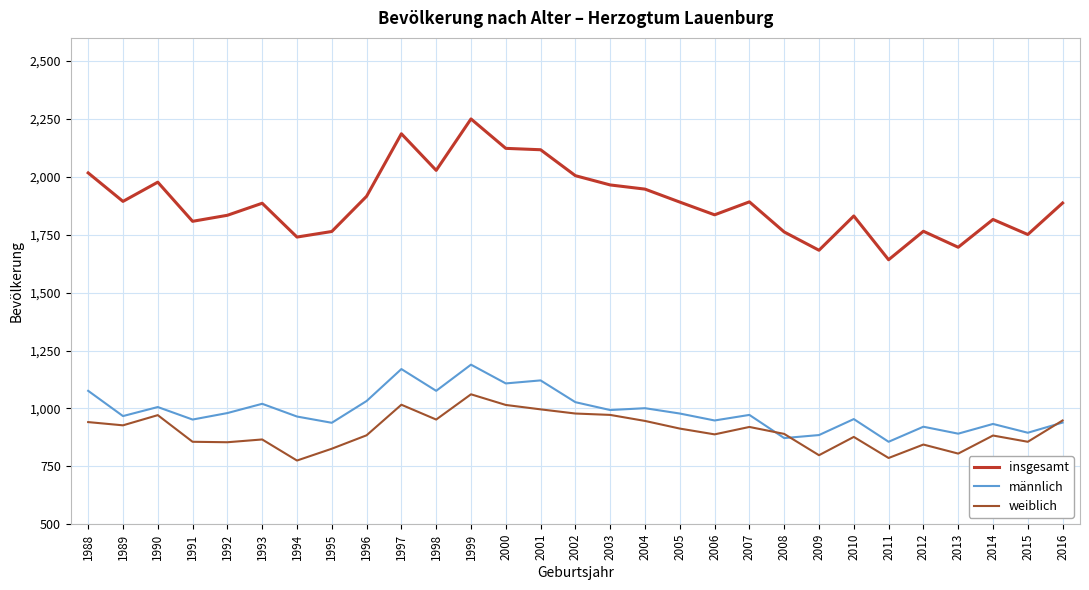

Which category has the lowest value across all series?

1994